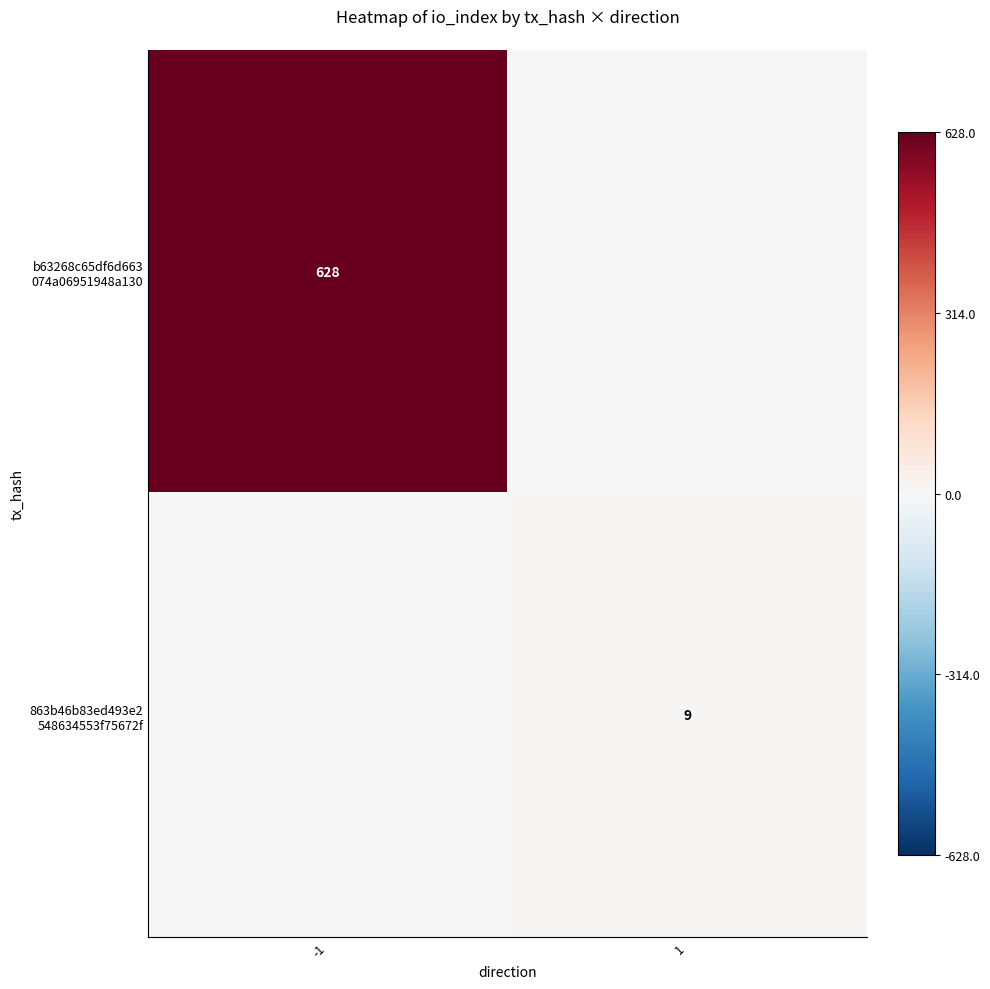

What is the difference between the 863b46b83ed493e2 548634553f75672f values at -1 and 1?

9